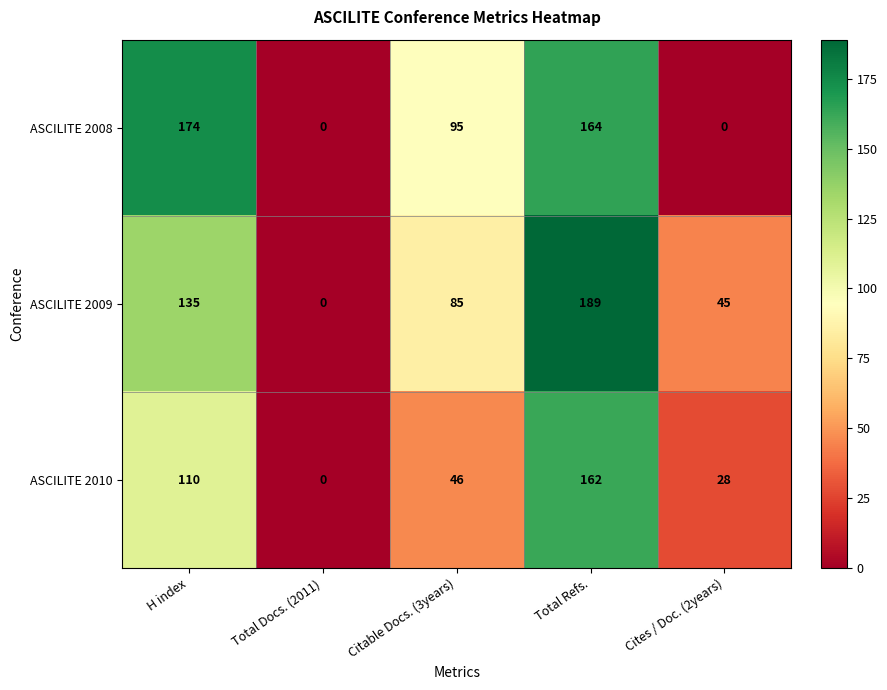

How many data points does each series have?

5